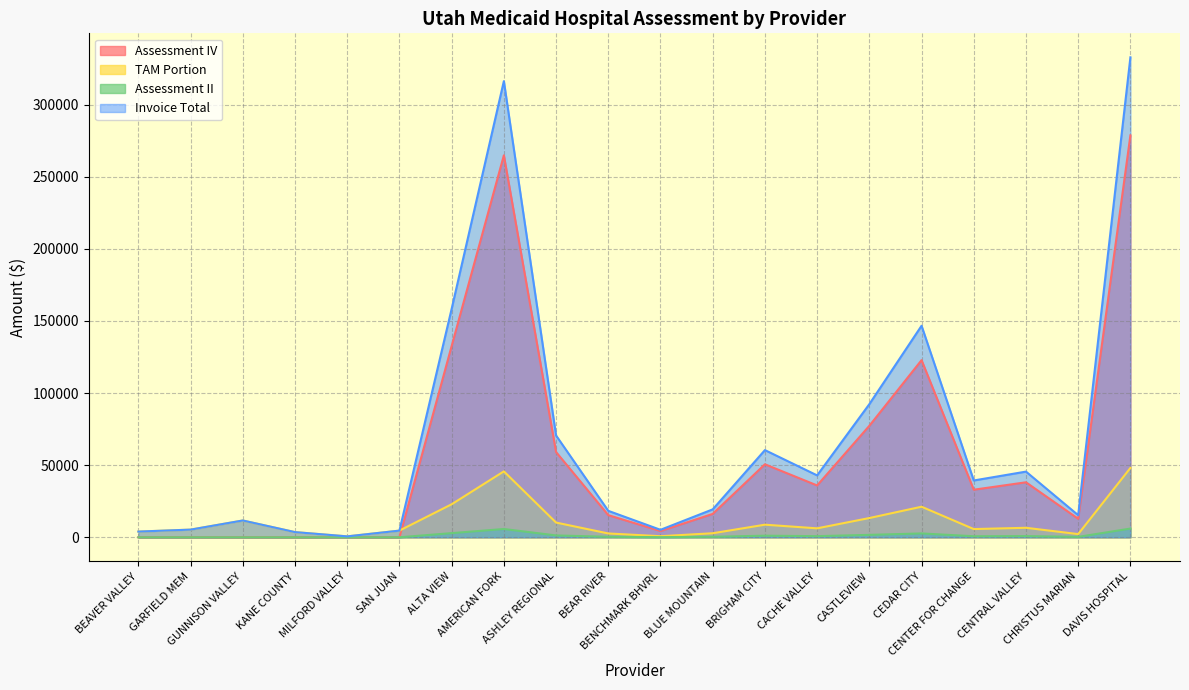

Where does the TAM Portion series first go above 6199?

GUNNISON VALLEY